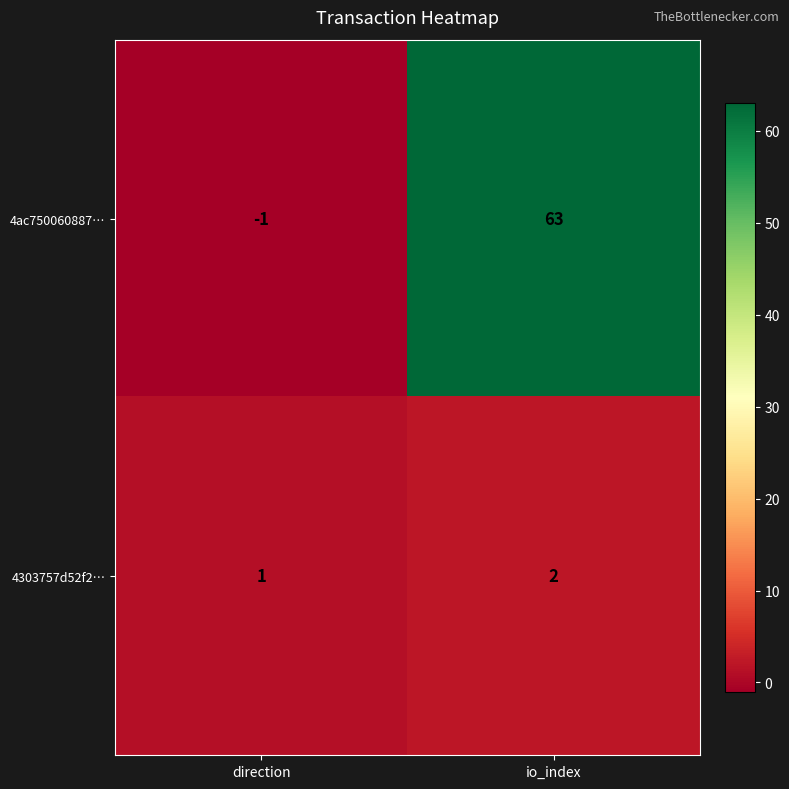

Which category has the lowest value across all series?

direction